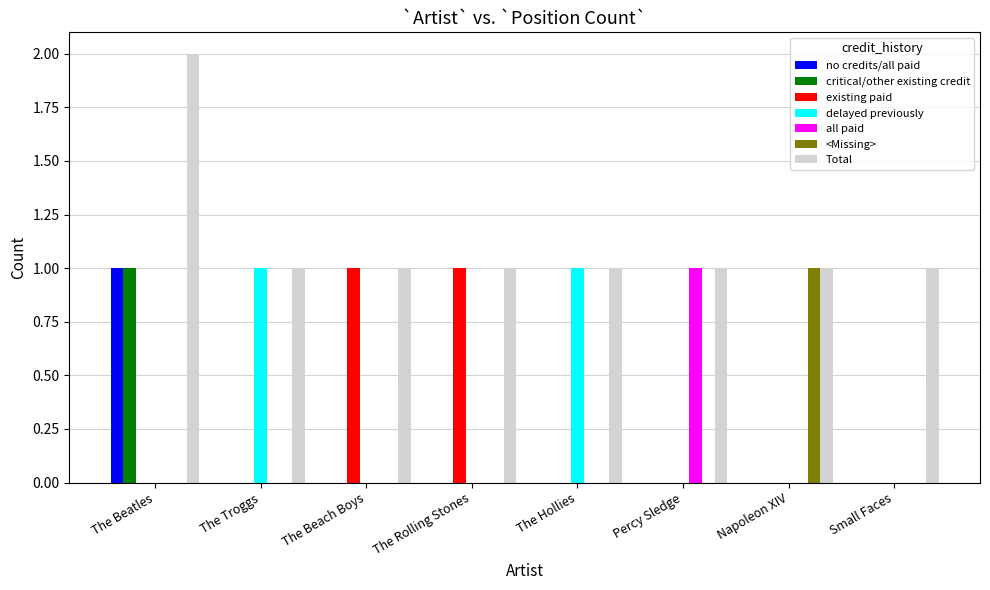

True or false: <Missing> has a value of 0 at The Hollies.

True